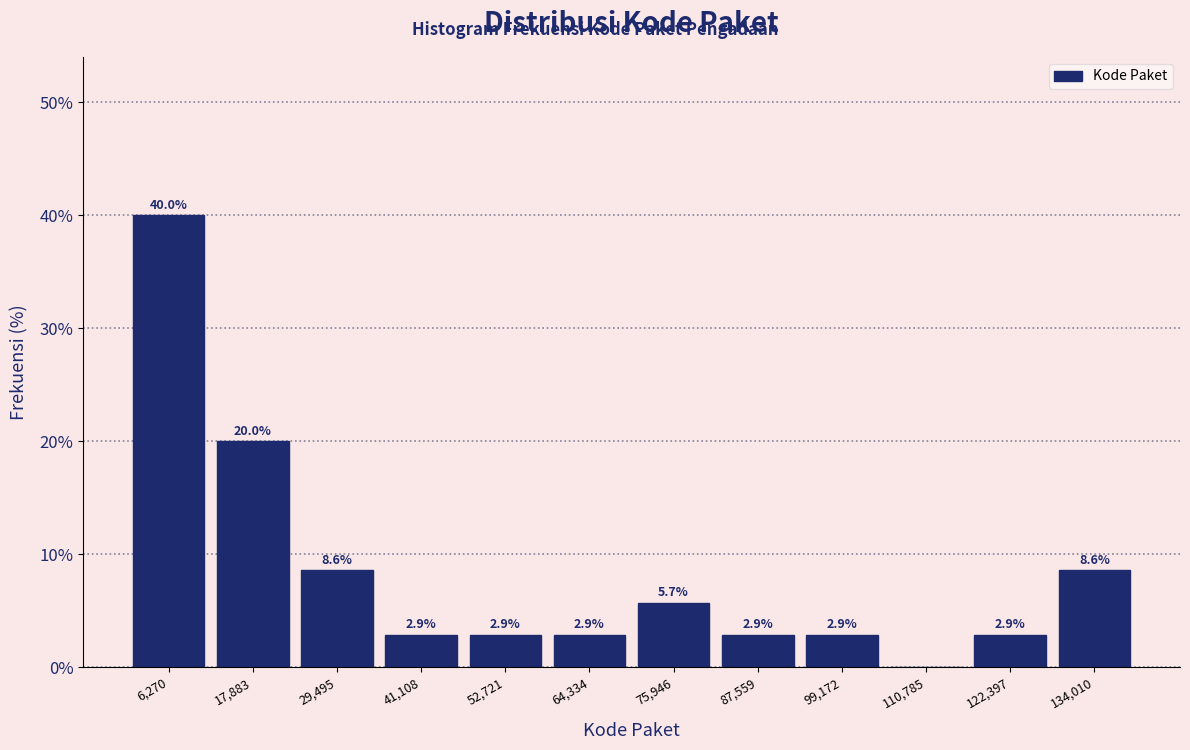

Which range on the x-axis has the tallest bar?

0 to 12000